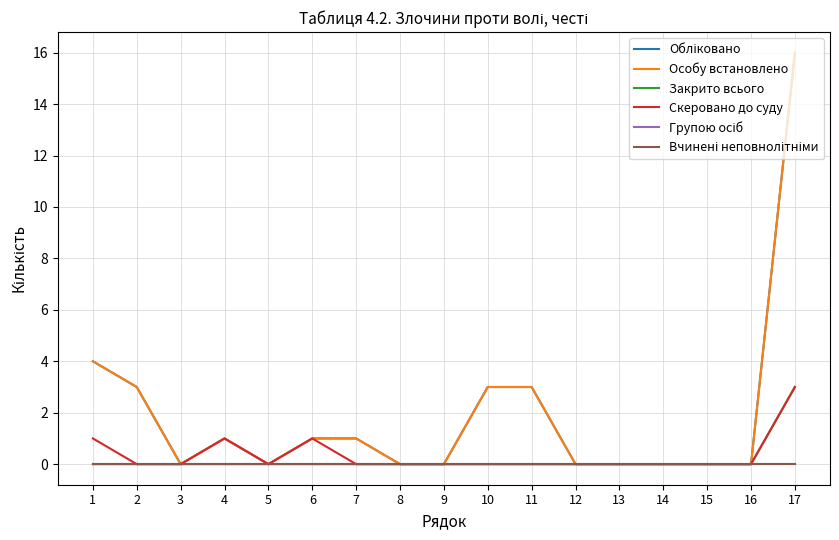

True or false: Групою осіб and Скеровано до суду intersect in this chart.

False